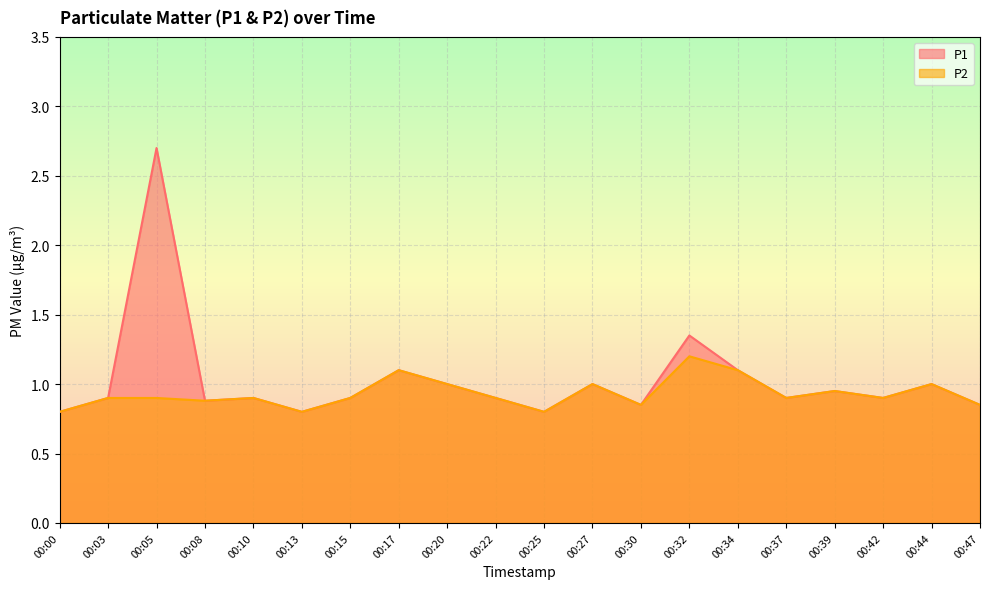

Rank the series by their maximum value, from highest to lowest.

P1, P2